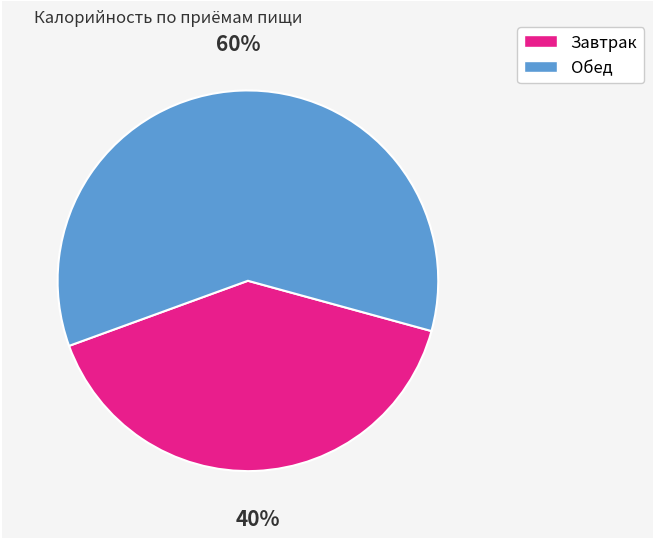

Which slice is the largest?

Обед